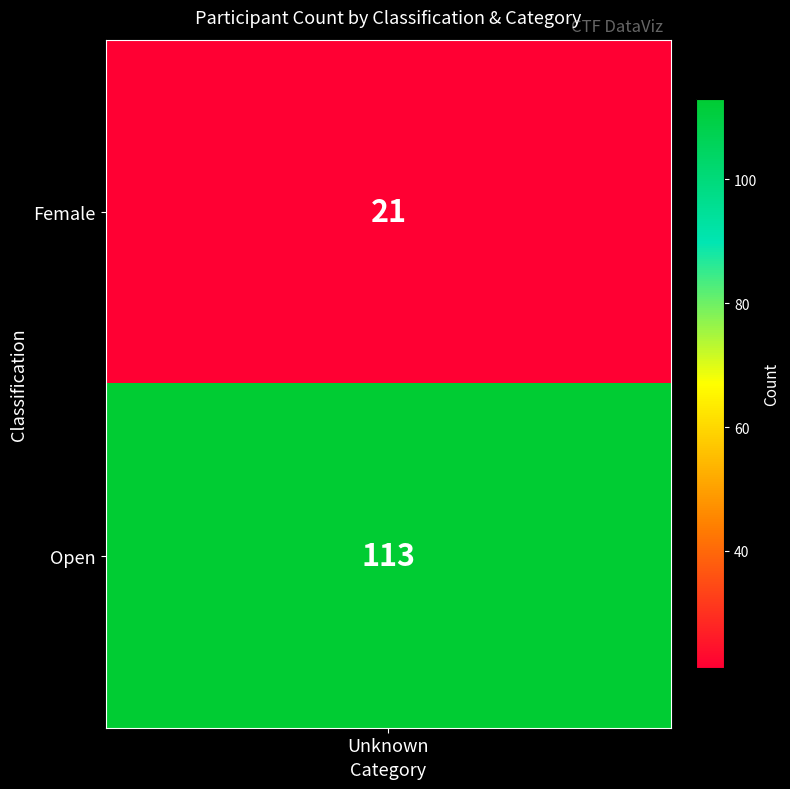

What is the difference between the values at Female and Open?

92